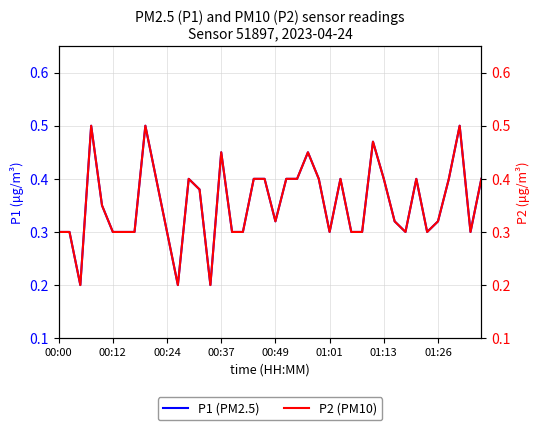

The P1 (PM2.5) series shows 0.3 at 01:26. True or false?

True